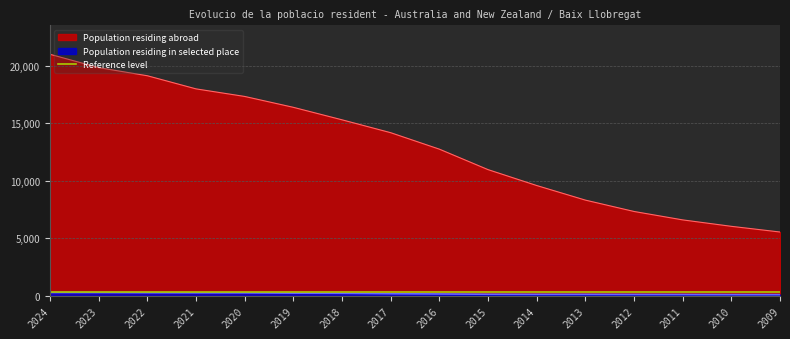

What is the difference between the highest and lowest values at 2019?

16170